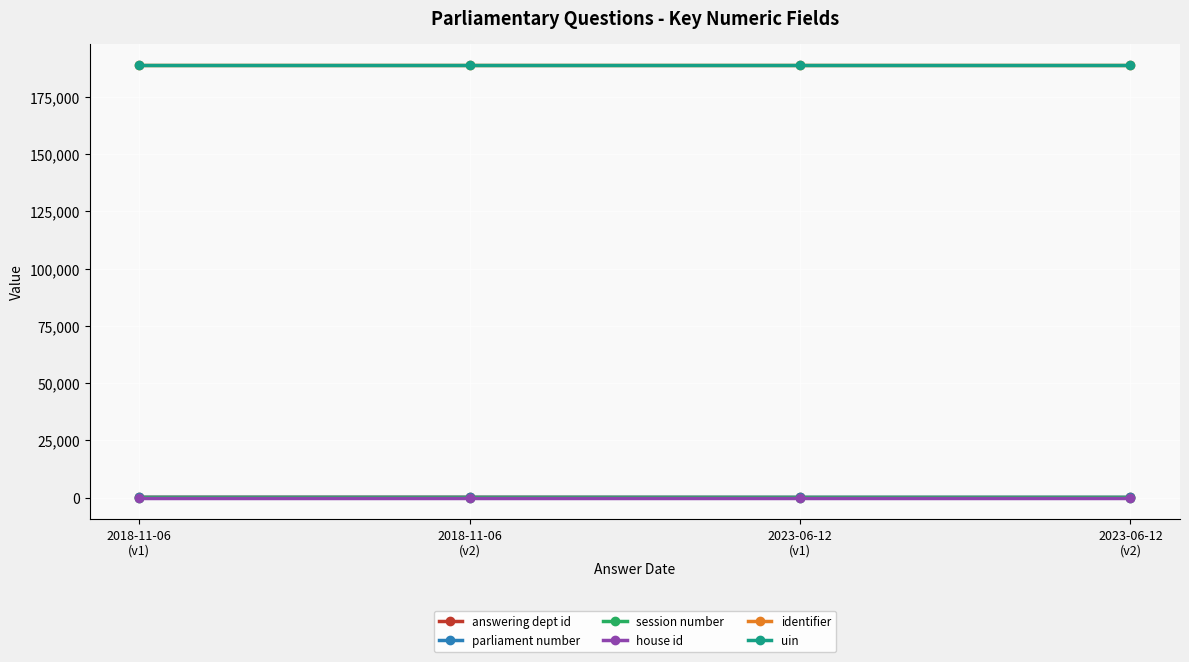

Does the chart have visible grid lines?

Yes